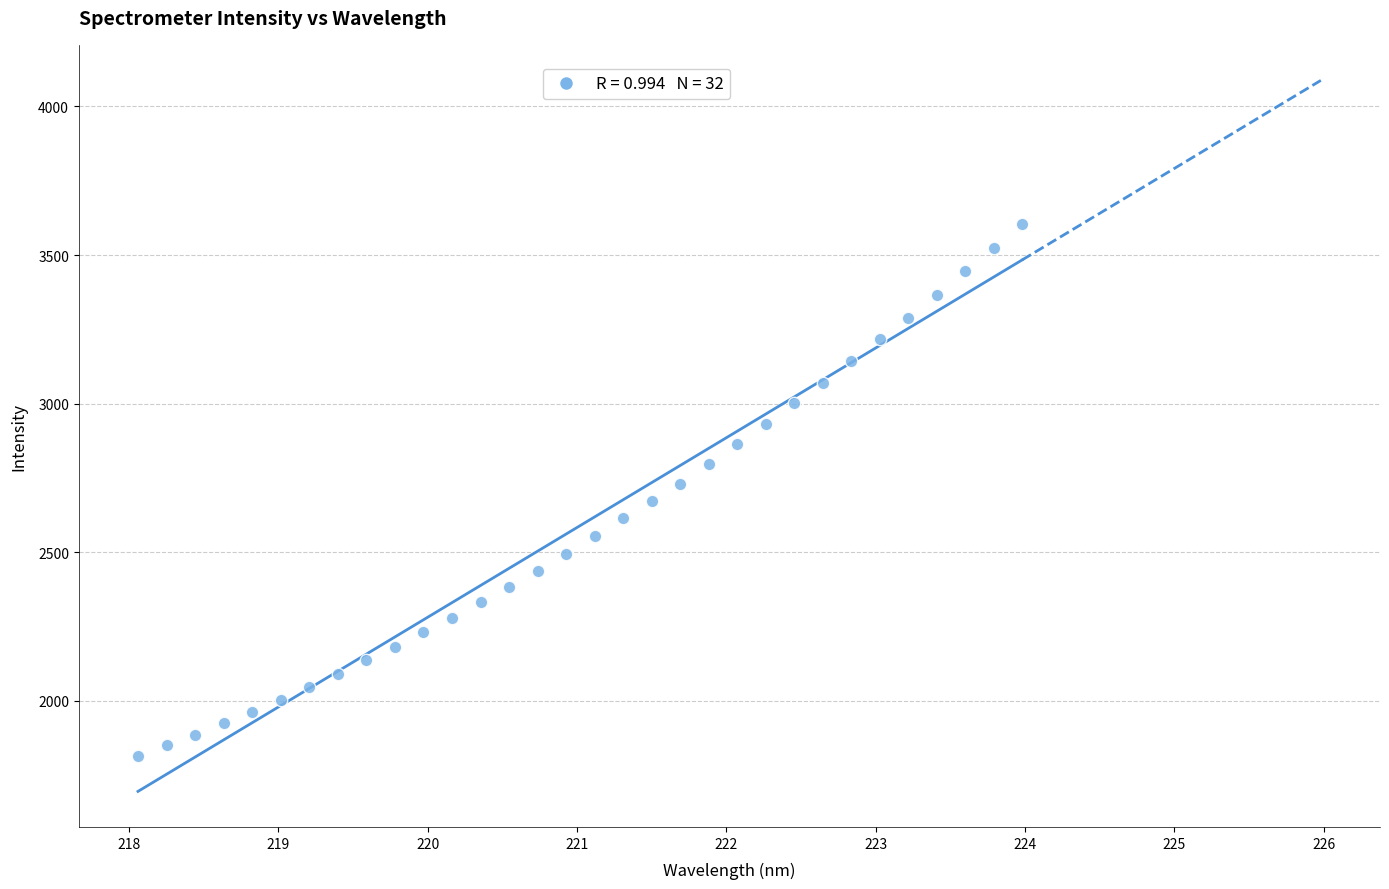

What is the range of X values (max minus min)?

5.9